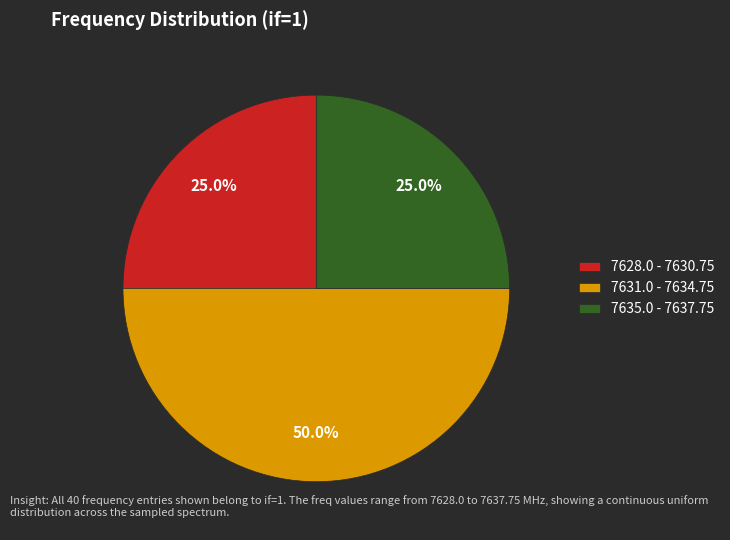

Count the number of slices in the pie.

3